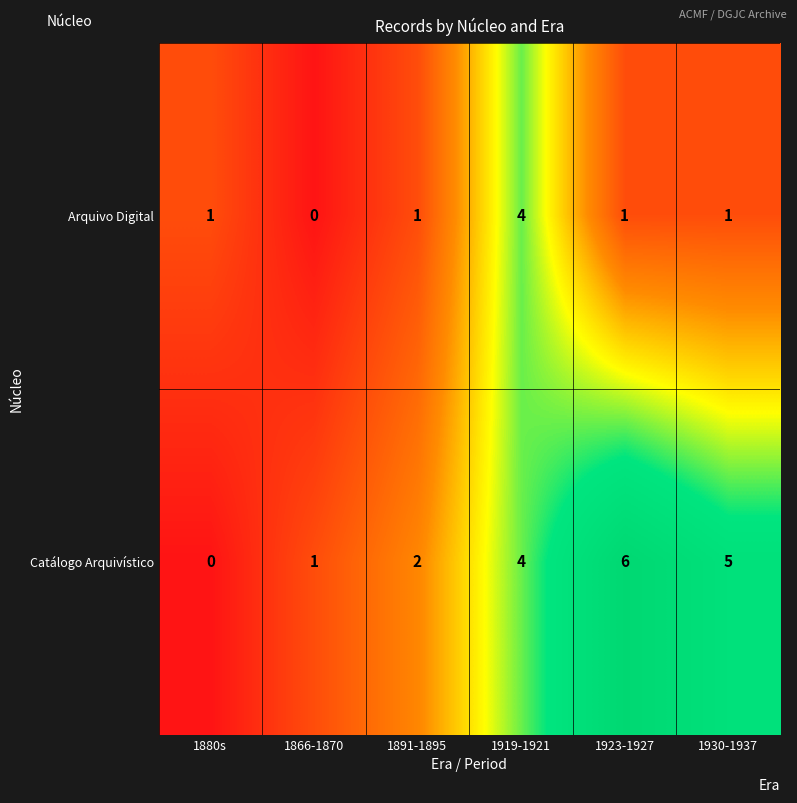

The value of Catálogo Arquivístico at 1880s is 3. True or false?

False